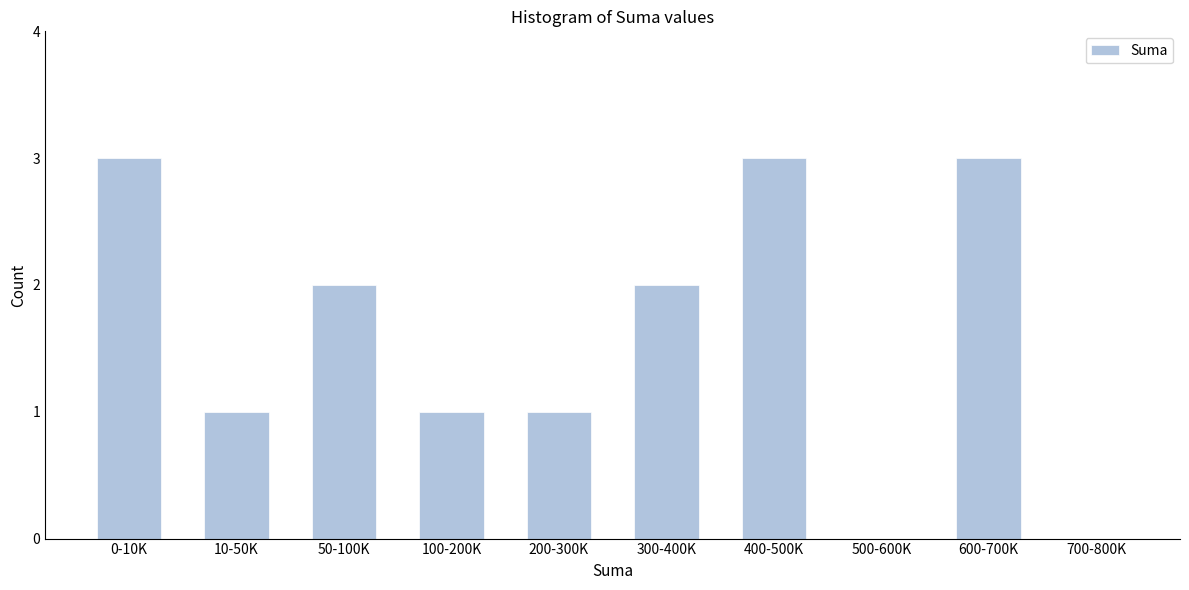

Reading right to left, transcribe all the data shown in this chart.

700-800K=0	600-700K=3	500-600K=0	400-500K=3	300-400K=2	200-300K=1	100-200K=1	50-100K=2	10-50K=1	0-10K=3